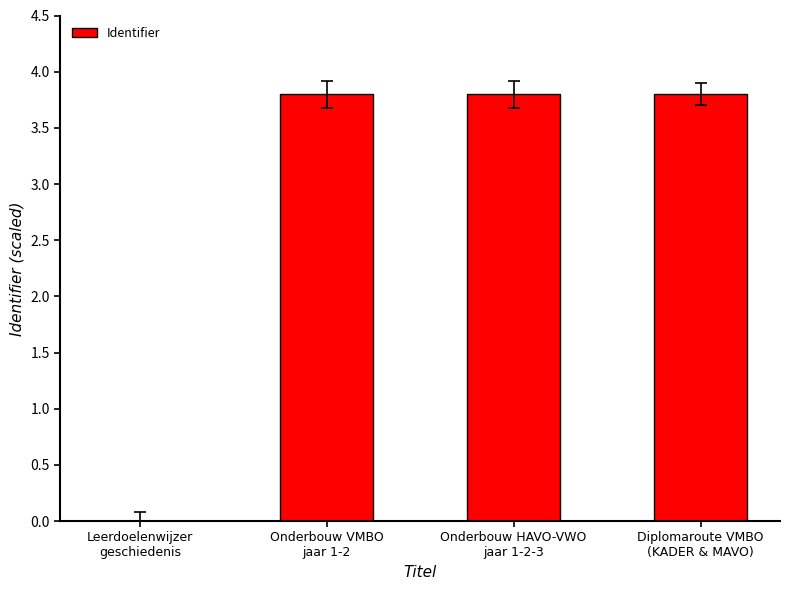

Reading right to left, list all the values displayed in this chart.

3.8	3.8	3.8	0.0